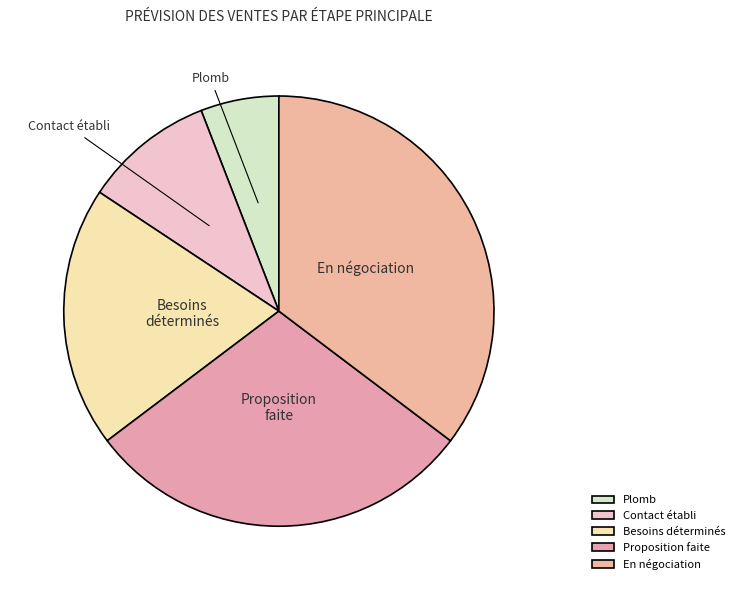

Is it true that En négociation is 48% of the pie?

False